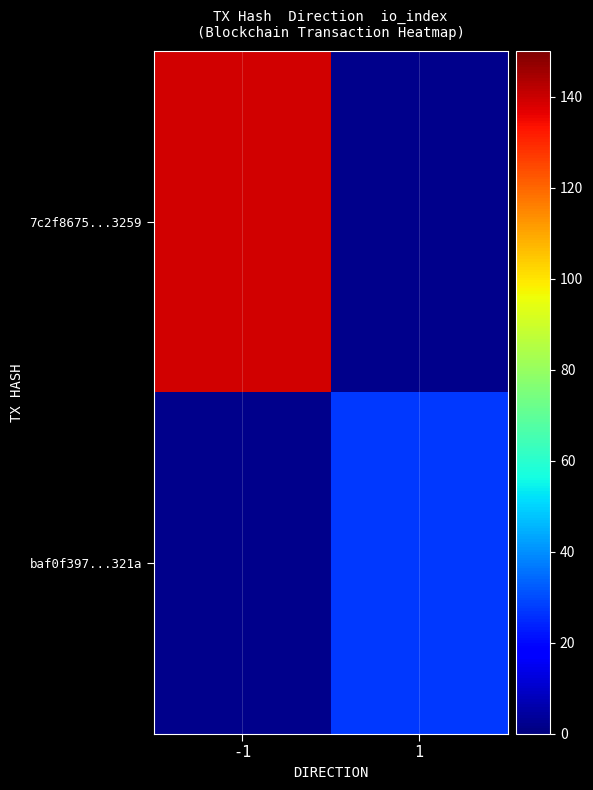

What is the greatest value displayed?

139.0